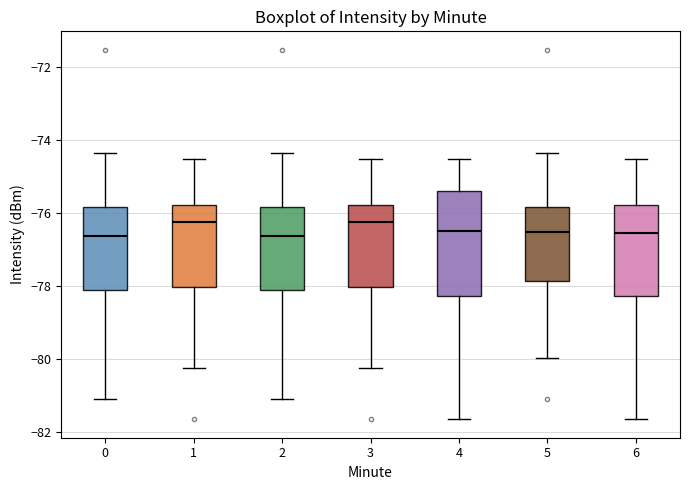

Reading left to right, read every box against the y-axis: the position of its median line, the range the box covers, and the ends of its whiskers. The values are not printed on the chart, so give them approximately, as read against the axis.

0: median -76.6, box -78.2 to -75.8, whiskers -81.0 to -74.4
1: median -76.2, box -78.0 to -75.8, whiskers -80.2 to -74.6
2: median -76.6, box -78.2 to -75.8, whiskers -81.0 to -74.4
3: median -76.2, box -78.0 to -75.8, whiskers -80.2 to -74.6
4: median -76.6, box -78.2 to -75.4, whiskers -81.6 to -74.6
5: median -76.6, box -77.8 to -75.8, whiskers -80.0 to -74.4
6: median -76.6, box -78.2 to -75.8, whiskers -81.6 to -74.6